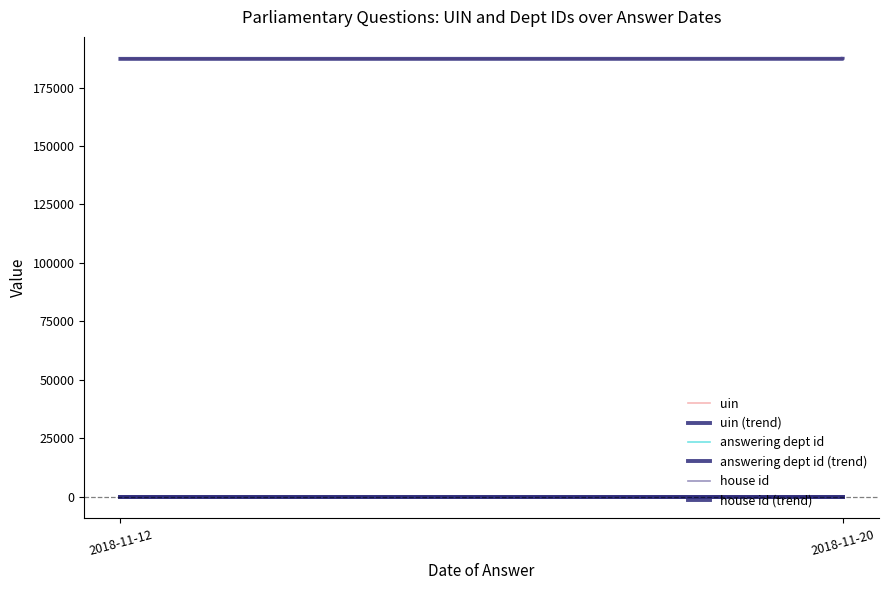

What is the value of the answering dept id (trend) point at the 2nd from the left?

1